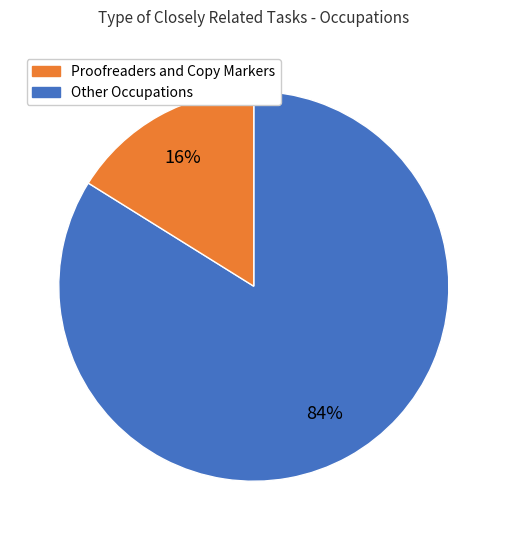

How many segments does this pie chart have?

2